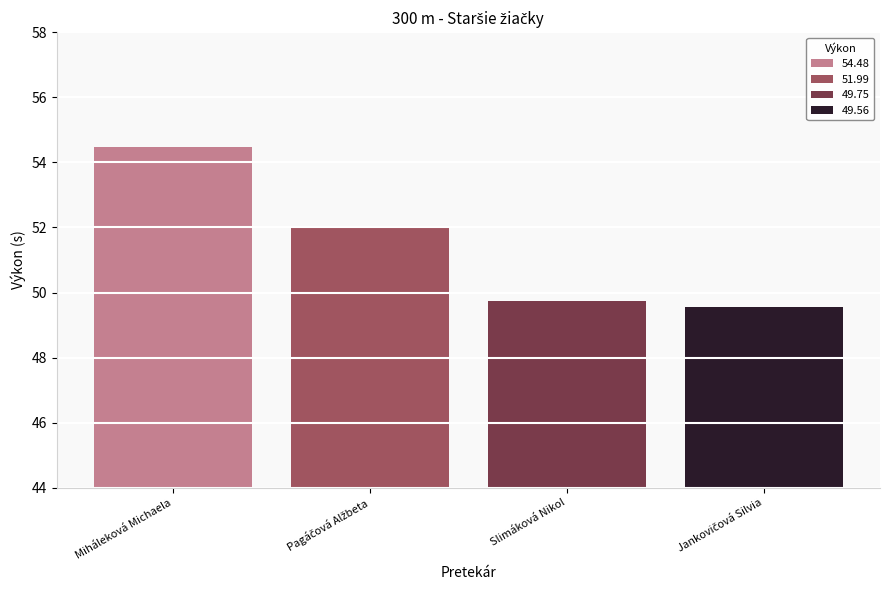

What is the label of the 2nd bar from the right?

Slimáková Nikol